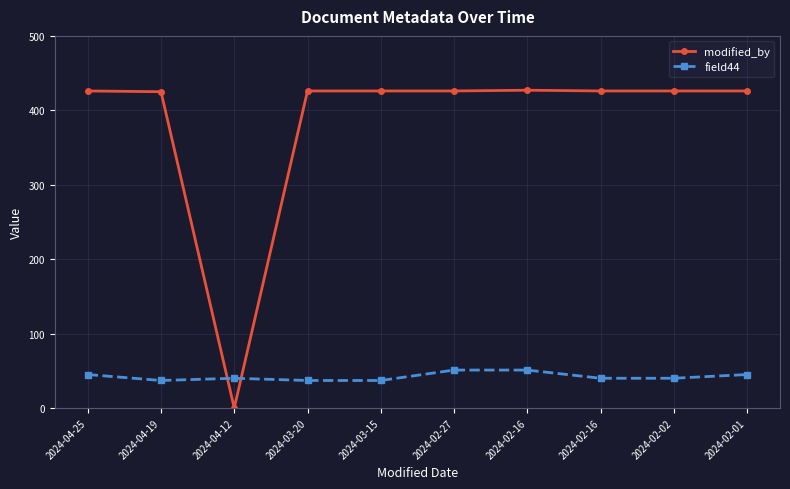

What is the difference between the highest and lowest values at 2024-03-15?

389